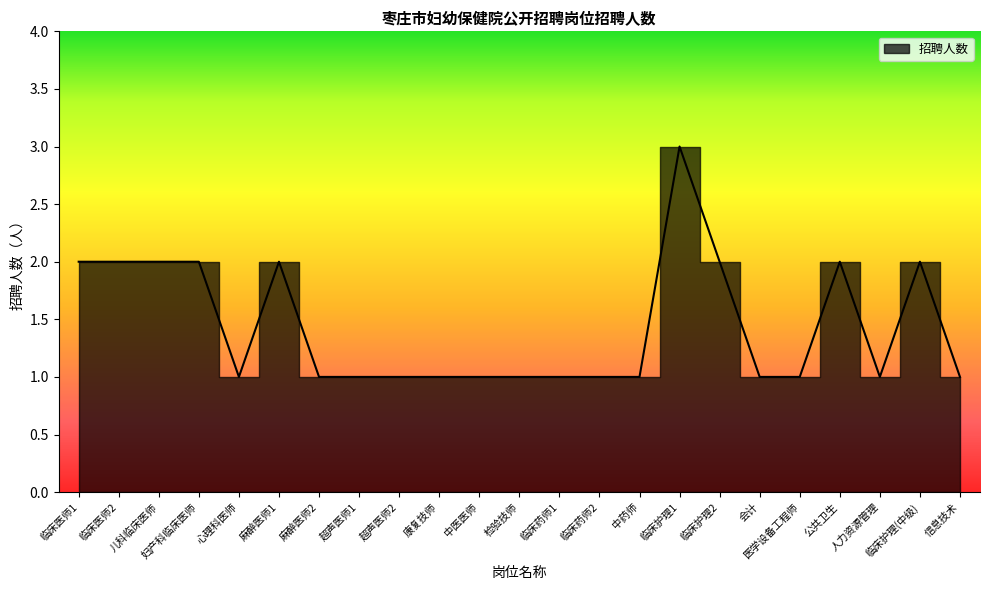

How many values are between 1 and 2?

22